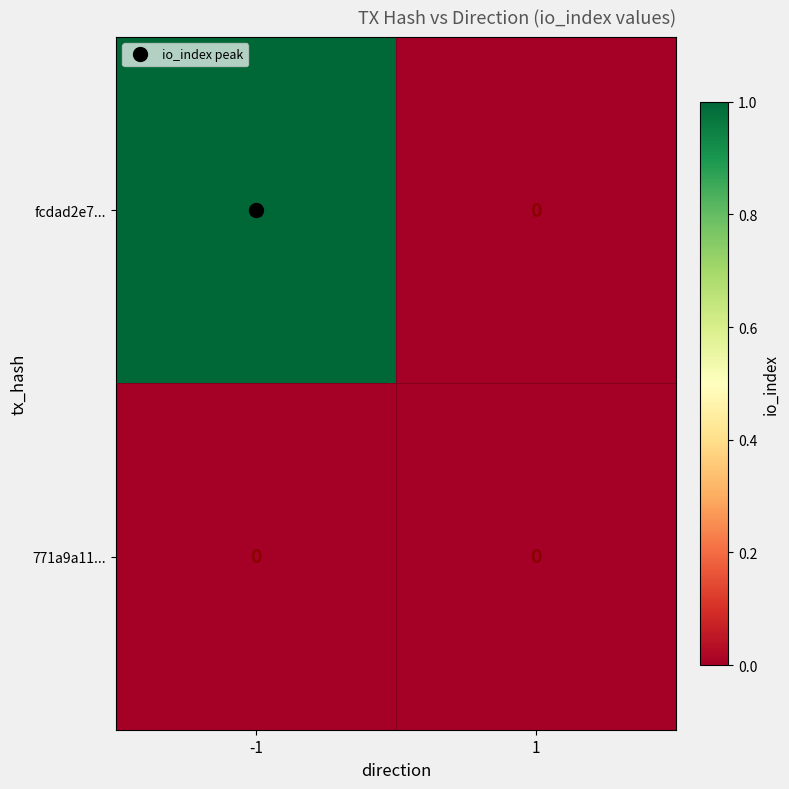

Which series has the widest spread of values?

fcdad2e7...